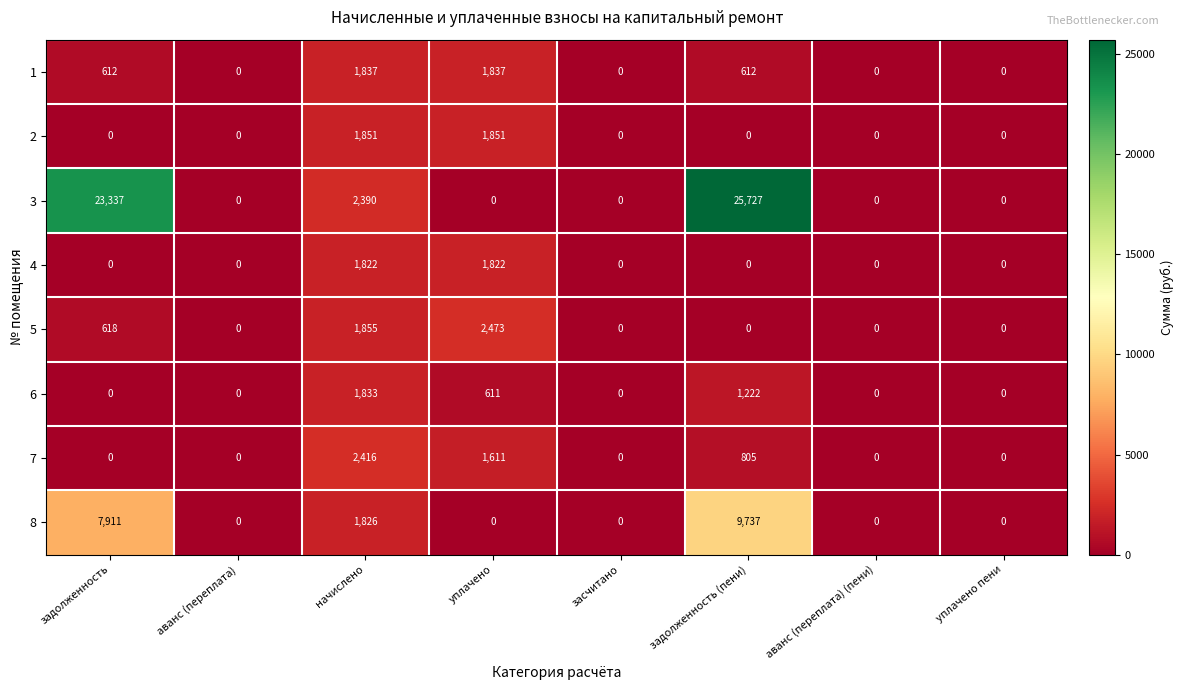

What is the sum of all 5 values?

4946